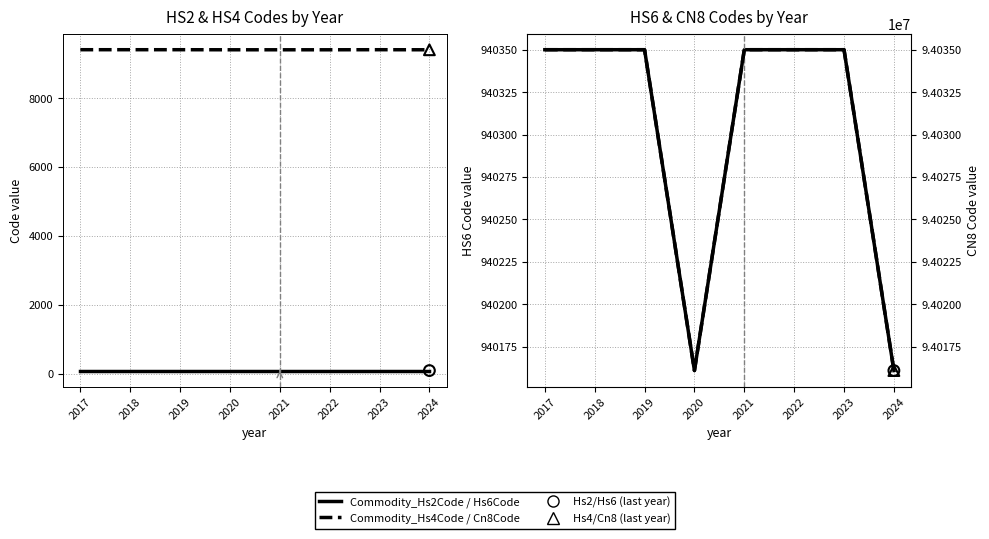

Which series reaches the minimum Y coordinate?

Commodity_Hs2Code